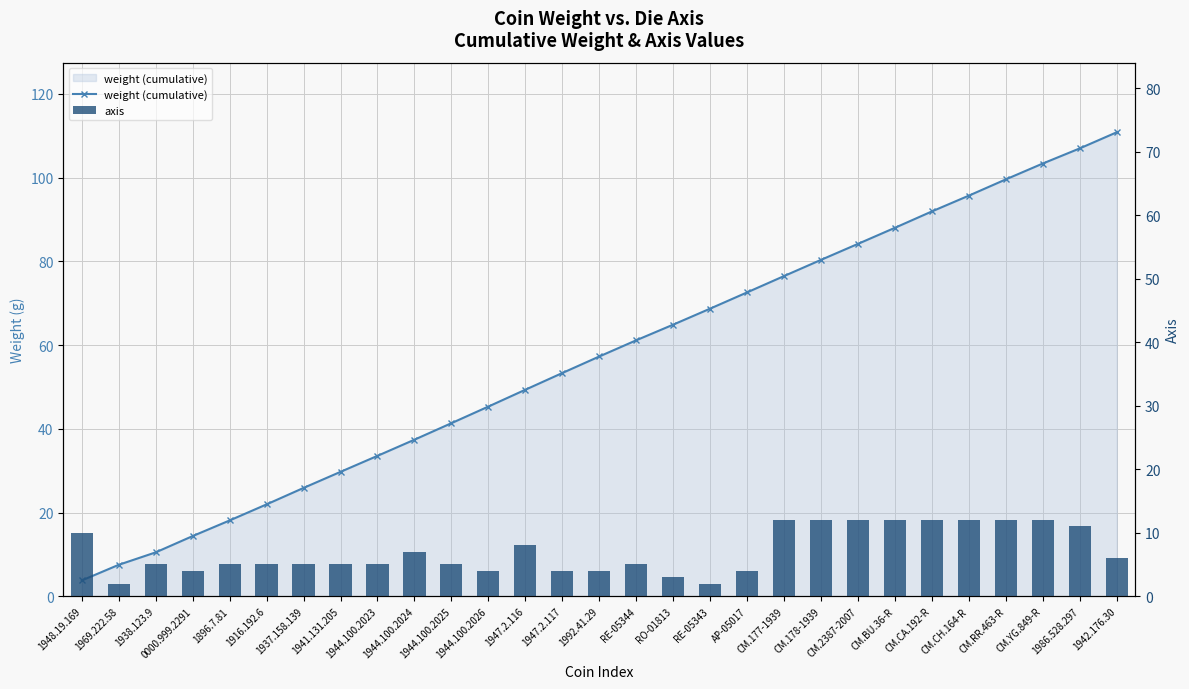

What are all the series names shown in the legend?

weight (cumulative), axis